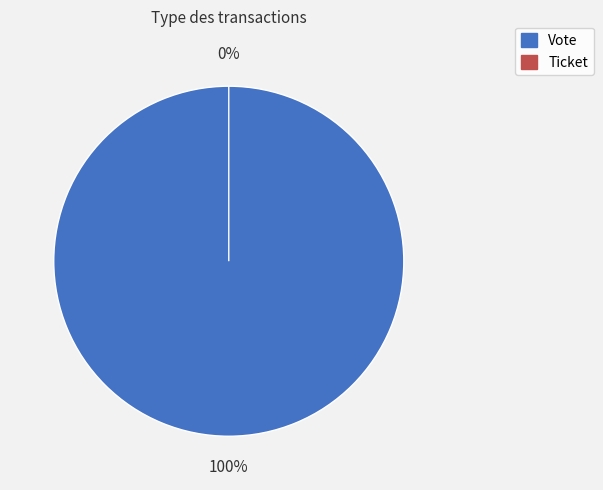

Which slice represents more than half of the pie?

Vote